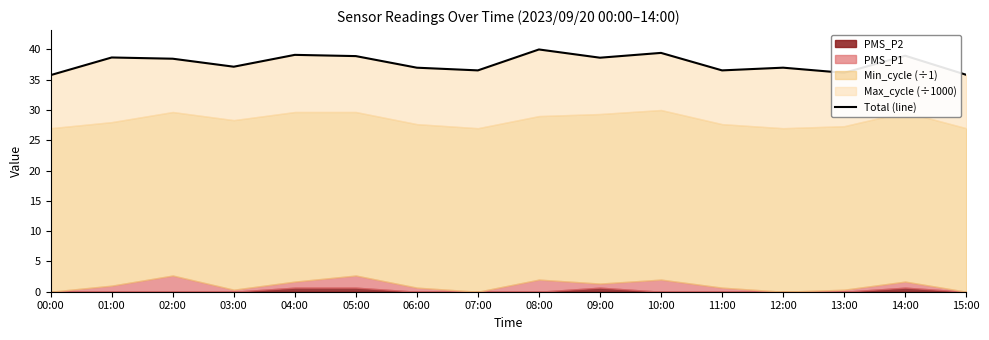

What is the approximate value at 00:00?

35.8